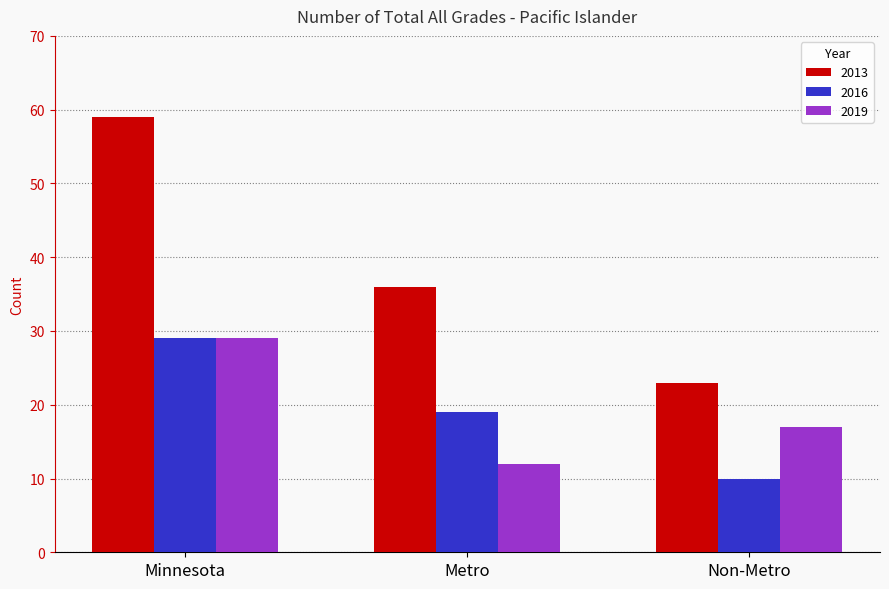

What is the difference between the highest and lowest values at Minnesota?

30